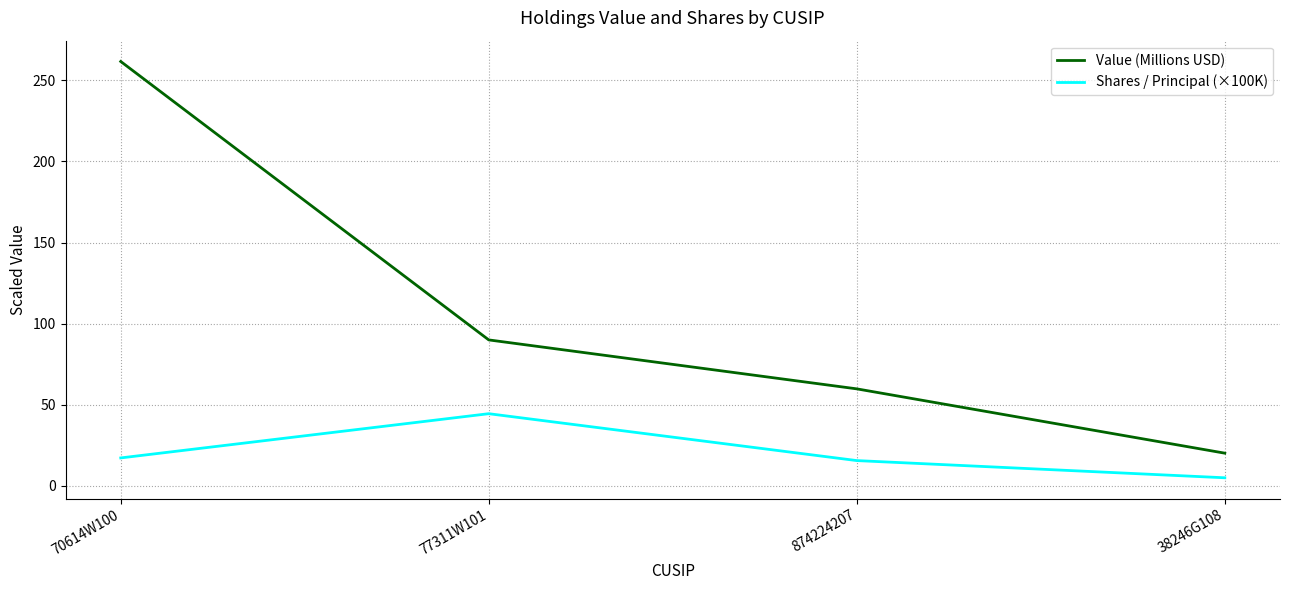

At which category is the sum across all series the highest?

70614W100